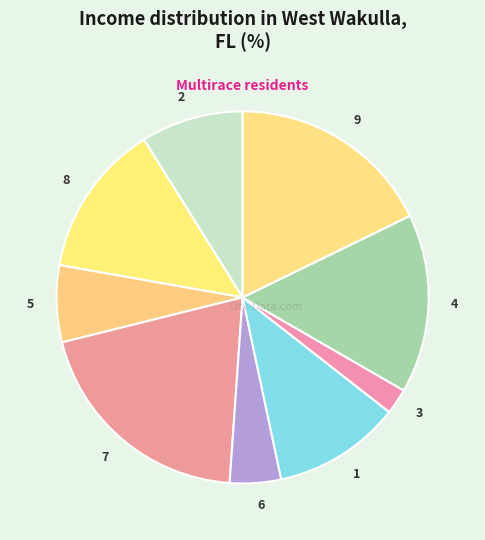

Is the sum of 1 and 7 greater than half?

No